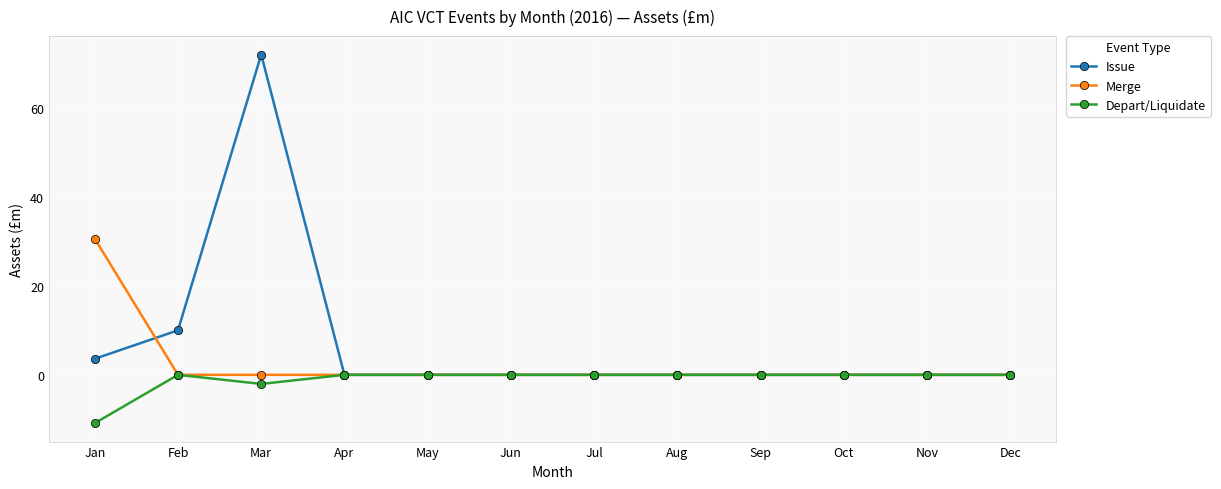

What are all the series names shown in the legend?

Issue, Merge, Depart/Liquidate